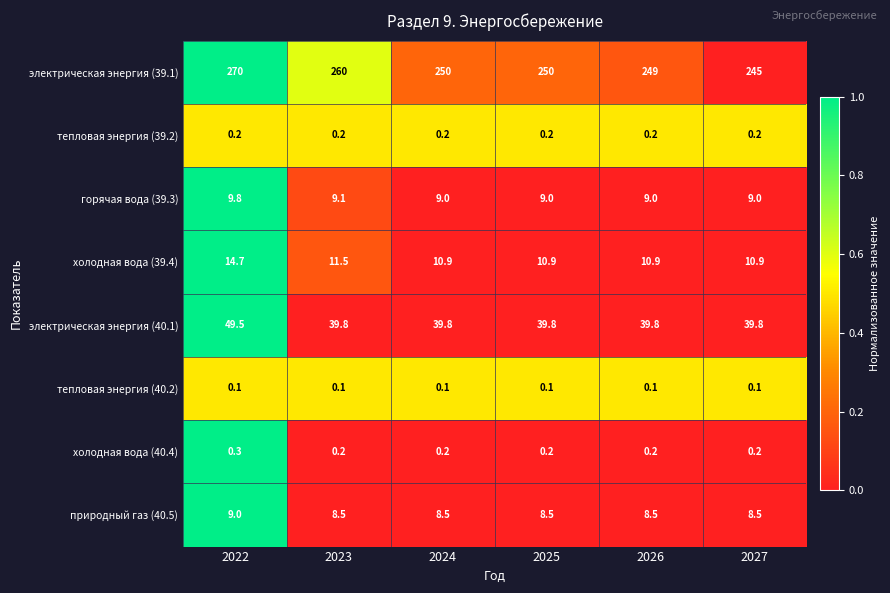

What is the sum of all природный газ (40.5) values?

51.5